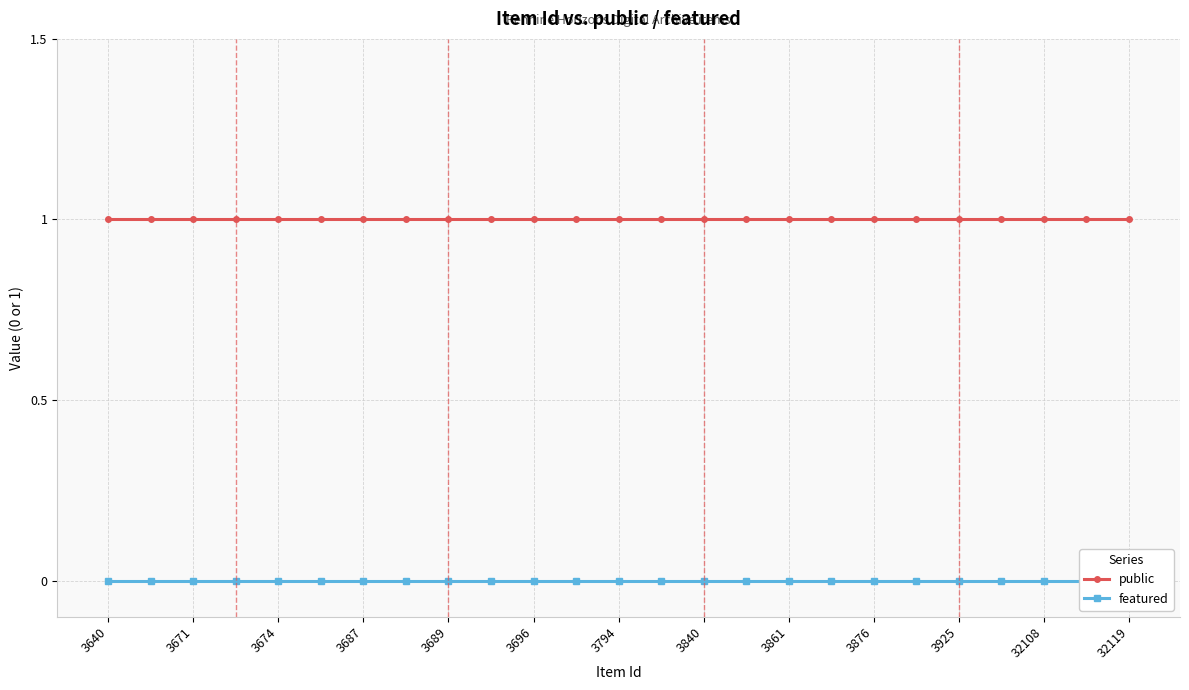

Reading left to right, transcribe all the data shown in this chart.

public: 1	1	1	1	1	1	1	1	1	1	1	1	1	1	1	1	1	1	1	1	1	1	1	1	1
featured: 0	0	0	0	0	0	0	0	0	0	0	0	0	0	0	0	0	0	0	0	0	0	0	0	0